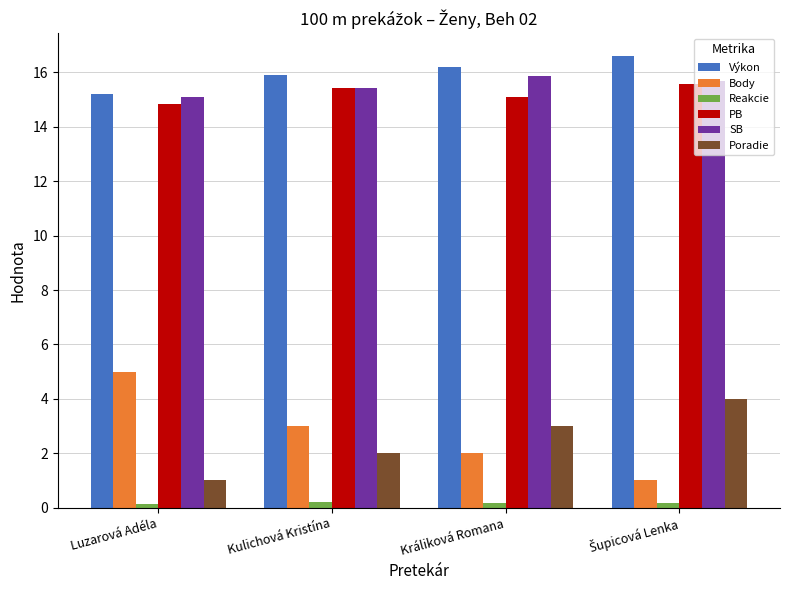

Which series has the largest range (max minus min)?

Body